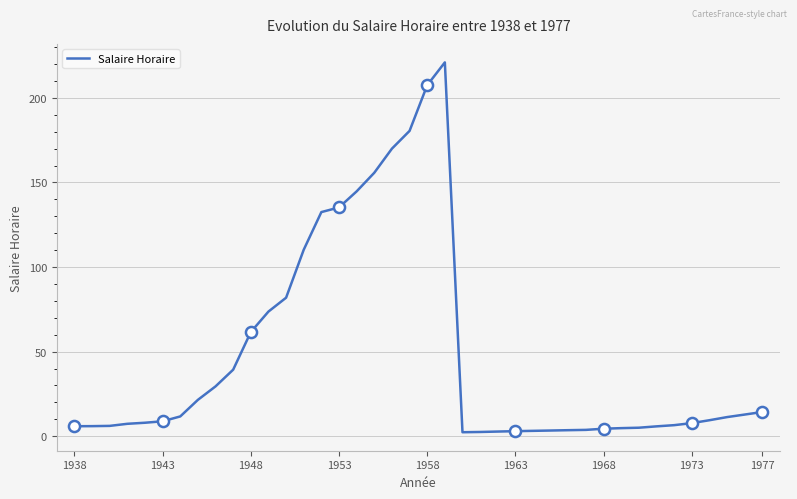

How many series are shown in this chart?

1